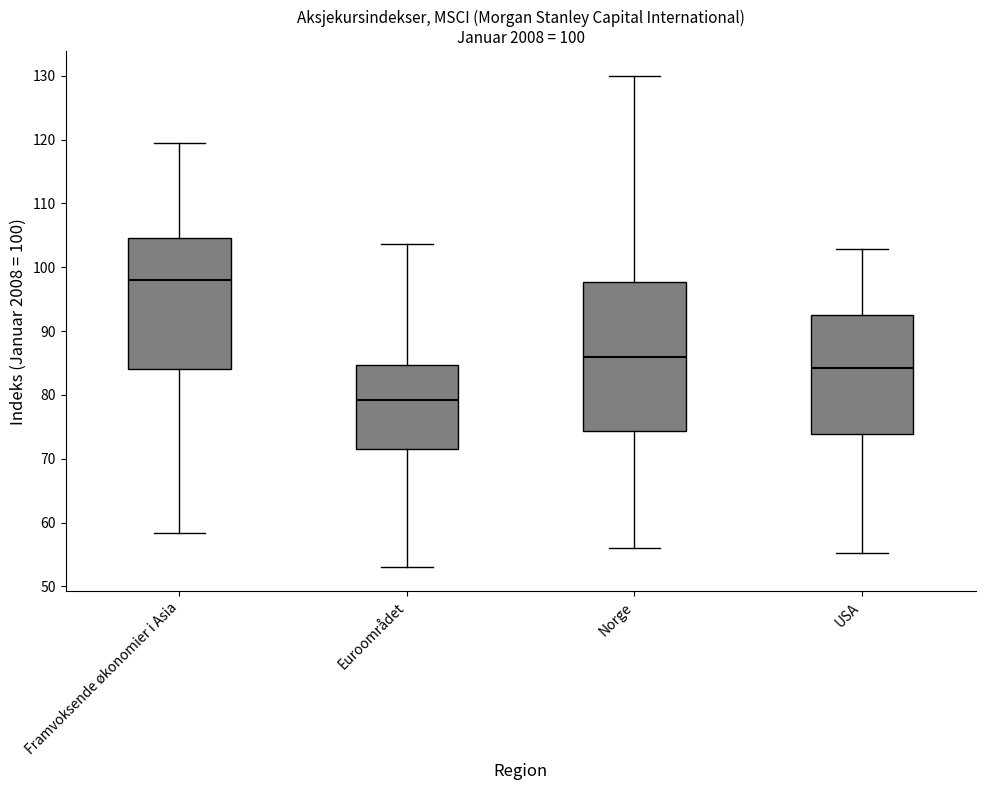

Comparing the boxes themselves (not the whiskers), which one is the tallest?

Norge